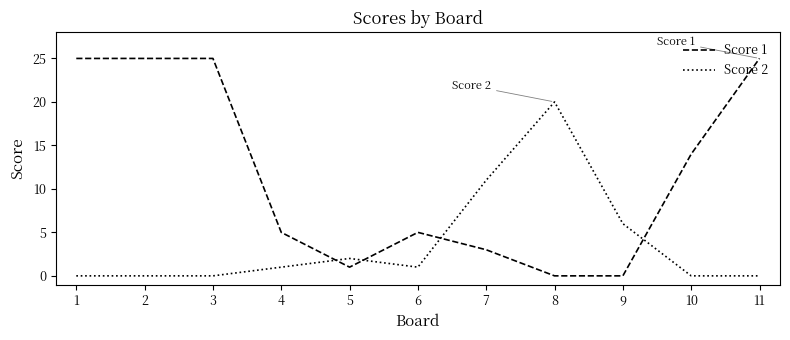

List the series in order of their overall mean, lowest first.

Score 2, Score 1